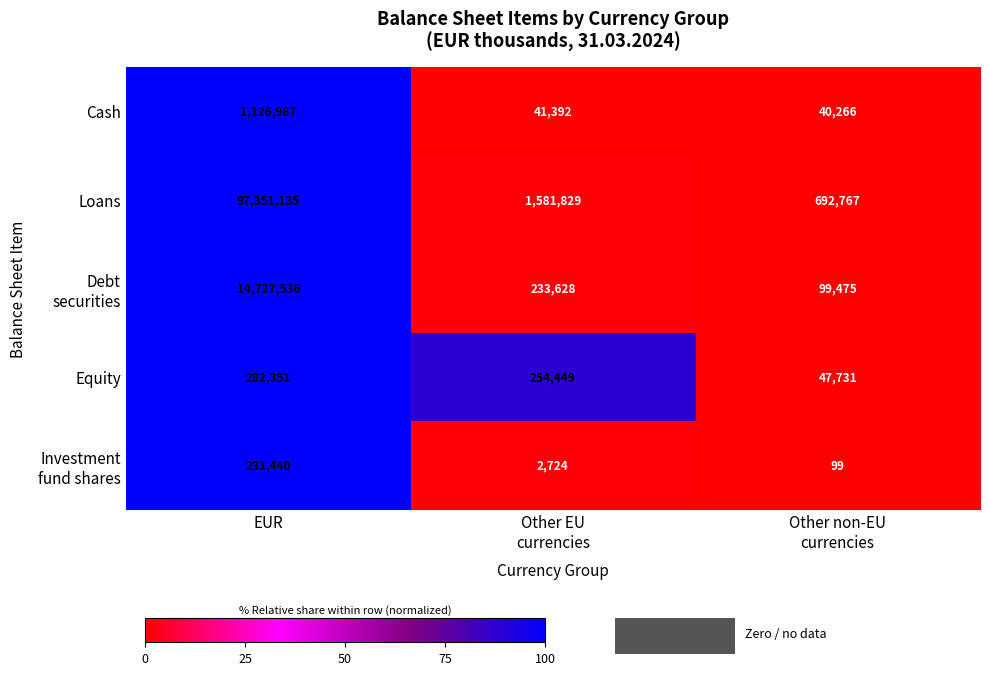

What is the difference between the maximum and minimum values in the Equity series?

234620